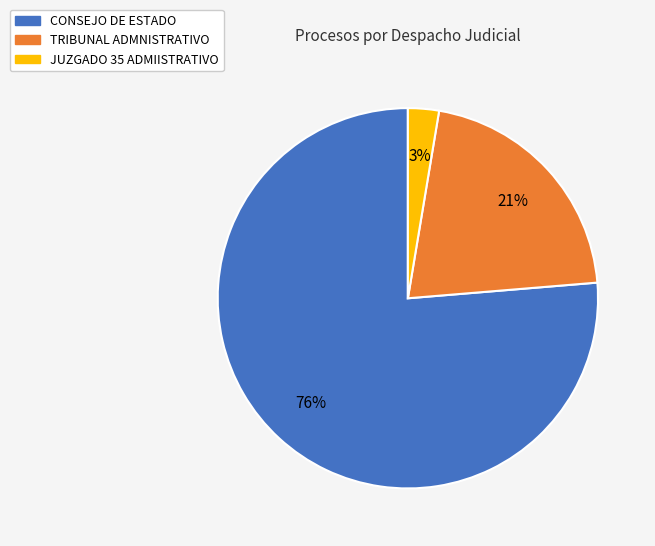

Between TRIBUNAL ADMNISTRATIVO and CONSEJO DE ESTADO, which is larger?

CONSEJO DE ESTADO